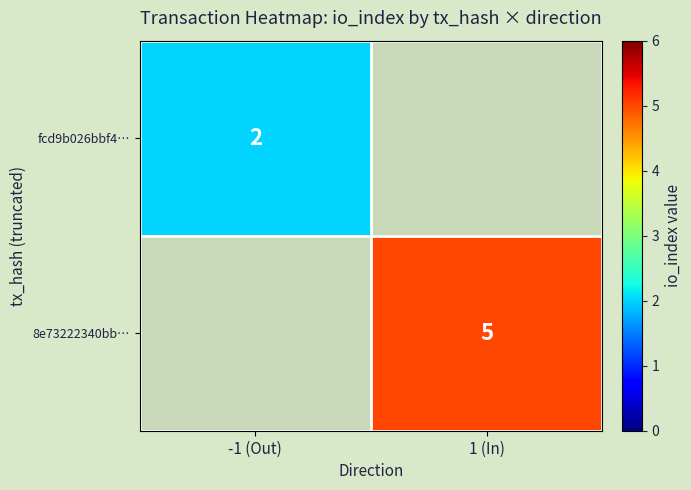

True or false: 8e73222340bb… has a value of 7 at 1 (In).

False